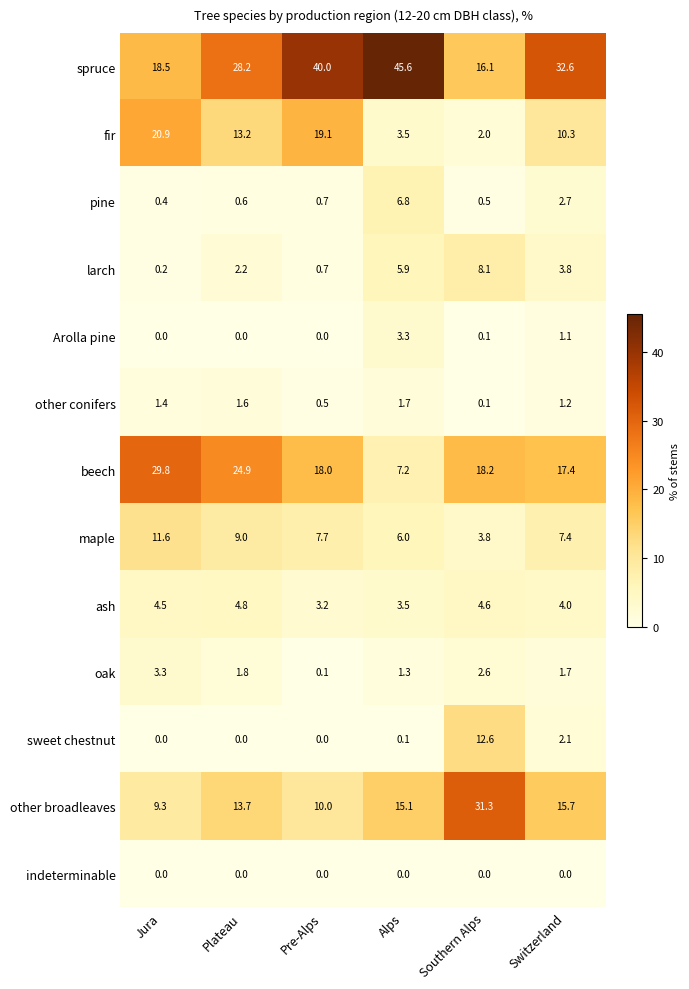

The value of fir at Southern Alps is 0.6. True or false?

False